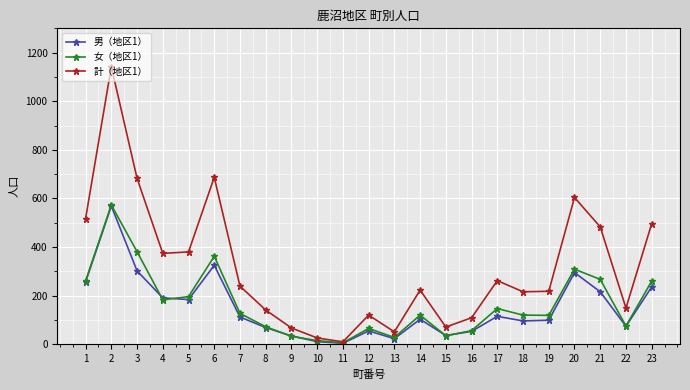

What is the difference between the 男（地区1） values at 11 and 23?

232